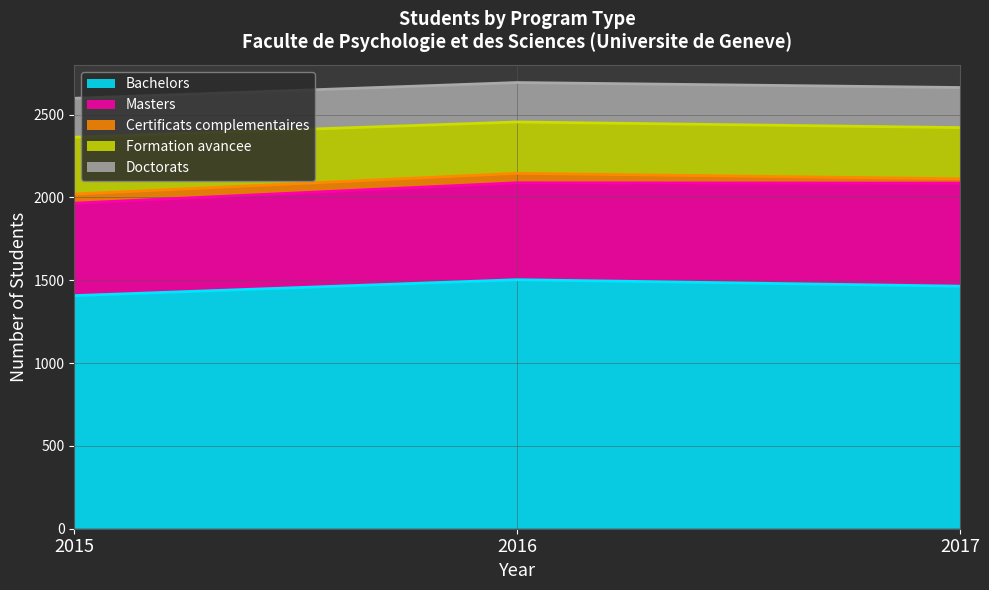

Between 2015 and 2017, which is larger?

2017